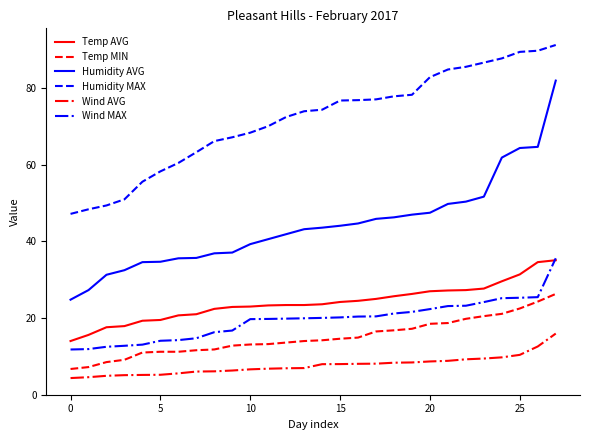

True or false: Temp MIN and Temp AVG cross at least once.

False